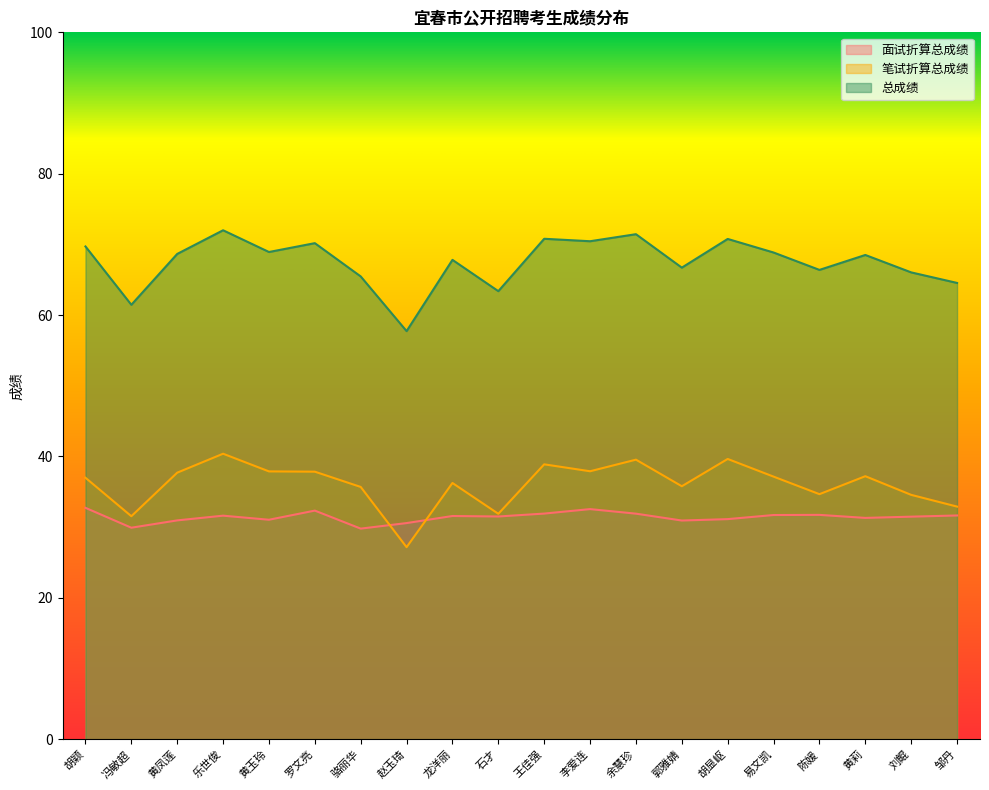

Which series changed the most between 胡颖 and 李爱连?

笔试折算总成绩